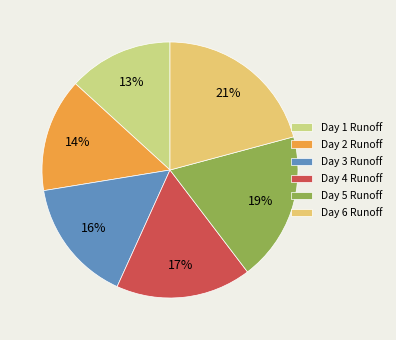

Combined, do Day 4 Runoff and Day 5 Runoff account for over 50%?

No